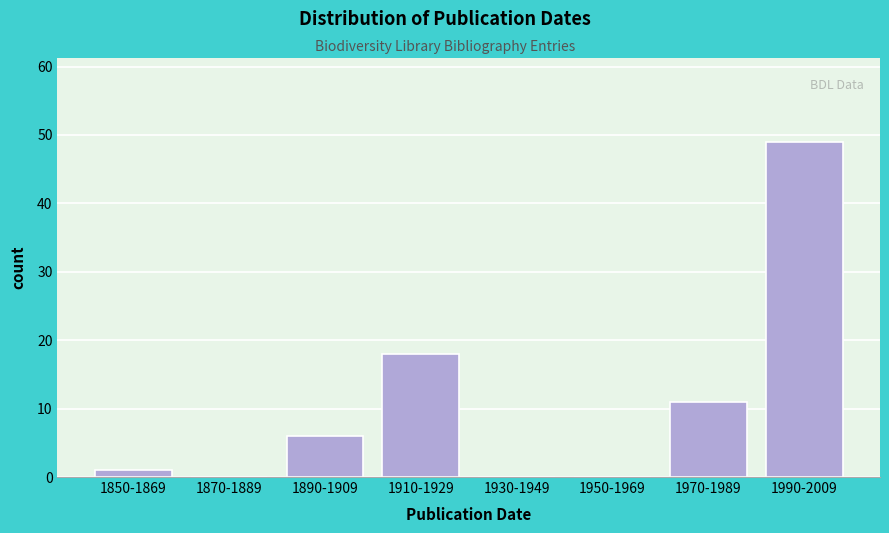

Reading left to right, what are all the values shown in this chart?

1850-1869=1	1870-1889=0	1890-1909=6	1910-1929=18	1930-1949=0	1950-1969=0	1970-1989=11	1990-2009=49